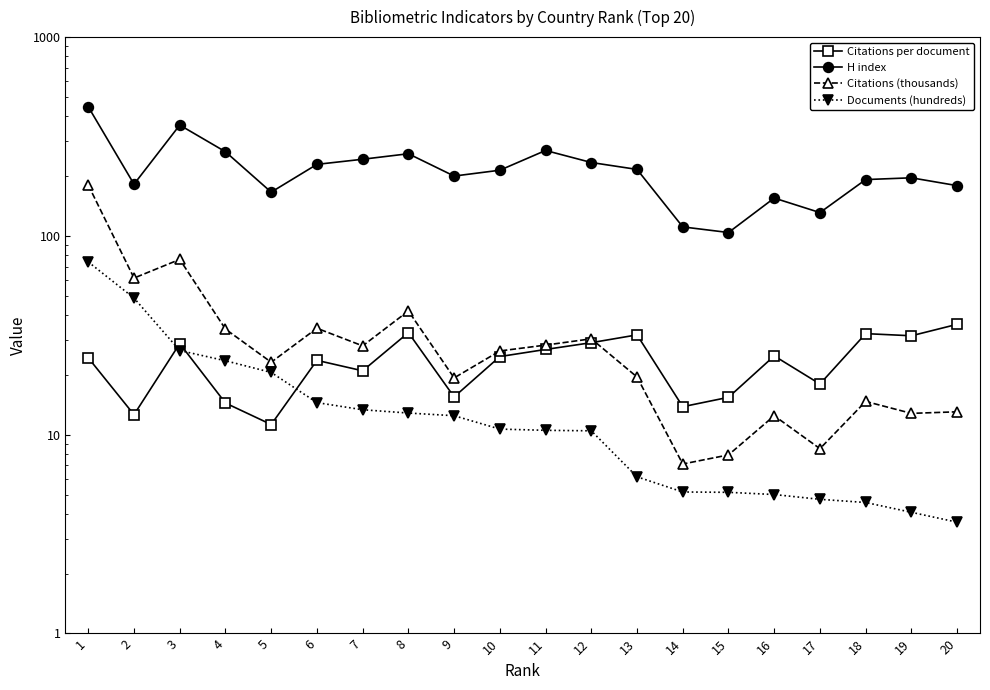

What value does the Citations per document series have at 19?

31.4